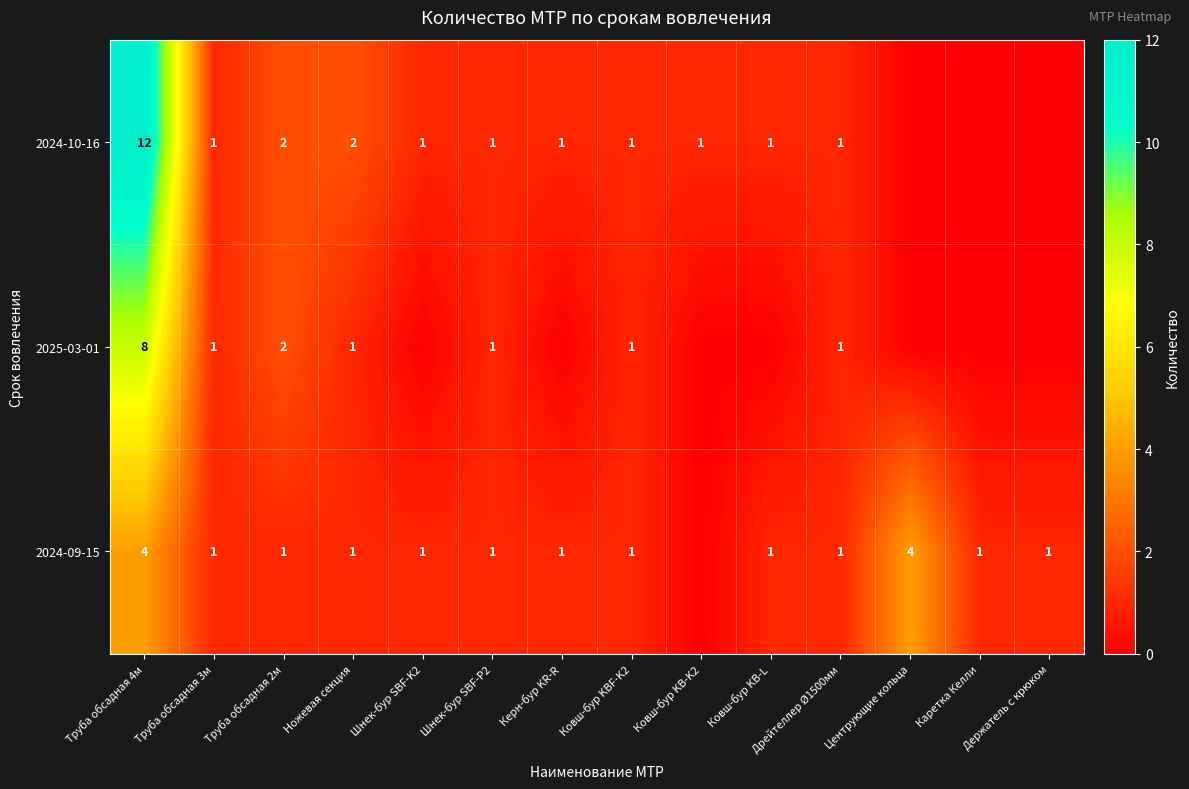

Is it true that 2025-03-01 equals 1 at Ножевая секция?

True